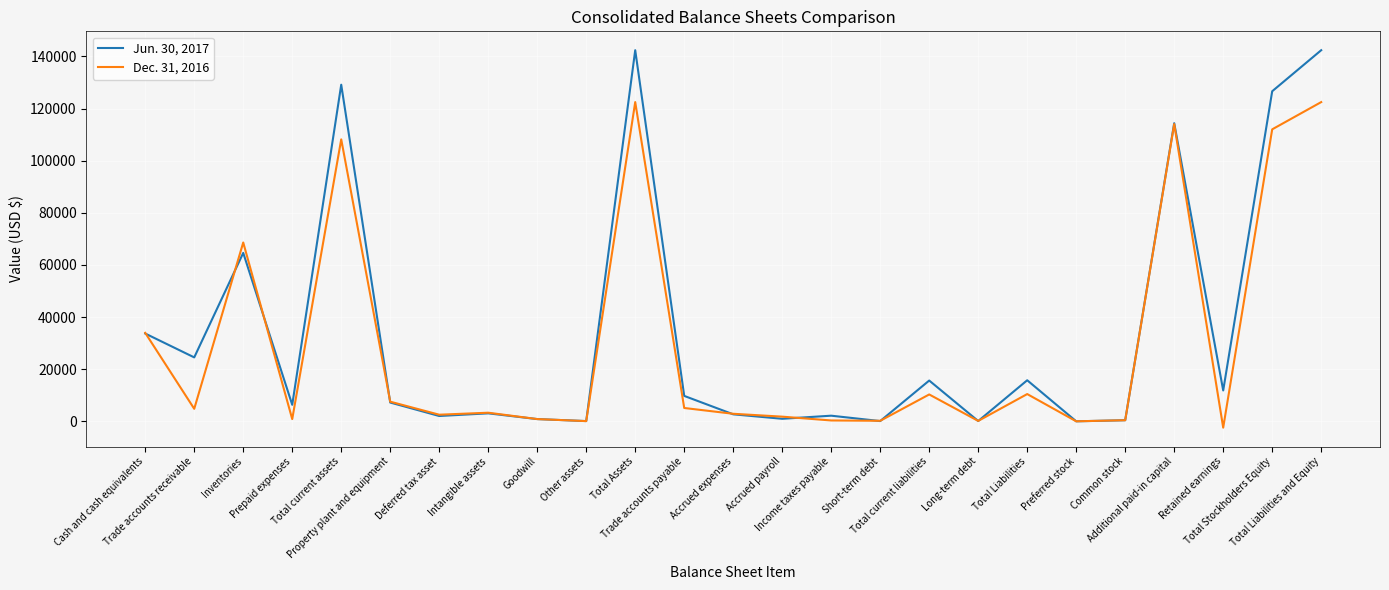

Which series has the widest spread of values?

Jun. 30, 2017